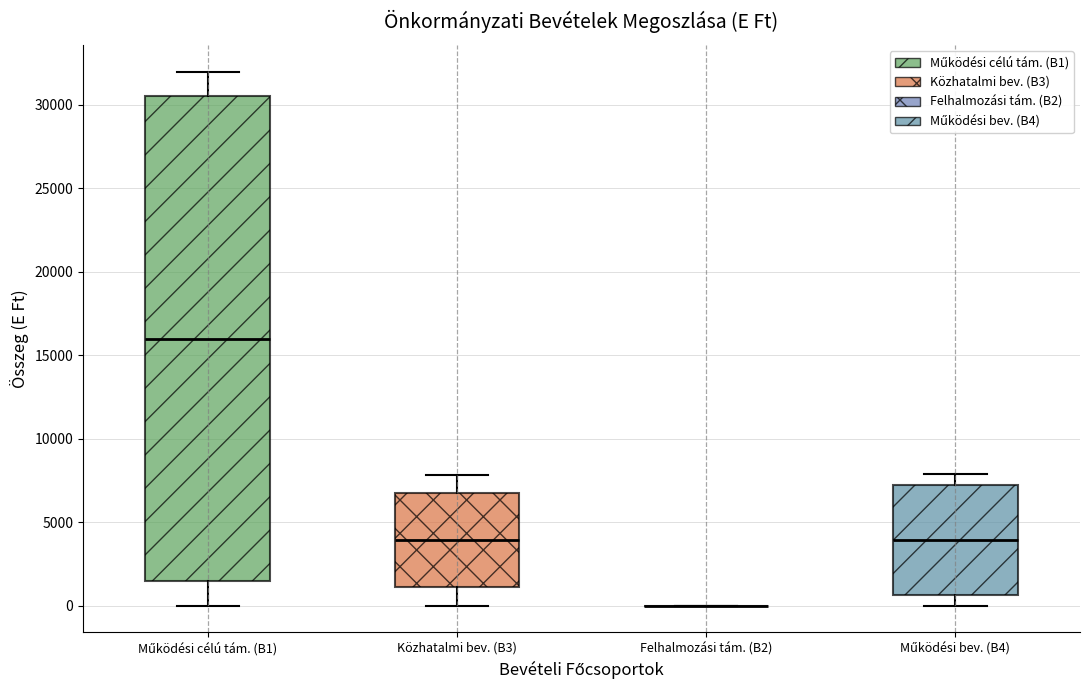

Reading left to right, transcribe this box plot: for each box, give where its median line is, the range the box spans, and where its two whiskers end, as read against the y-axis. The values are not printed on the chart, so give them approximately, as read against the axis.

Működési célú tám. (B1): median 16000, box 1500 to 30500, whiskers 0 to 32000
Közhatalmi bev. (B3): median 4000, box 1000 to 6500, whiskers 0 to 8000
Felhalmozási tám. (B2): box collapsed to a line at 0, whiskers 0 to 0
Működési bev. (B4): median 4000, box 500 to 7000, whiskers 0 to 8000